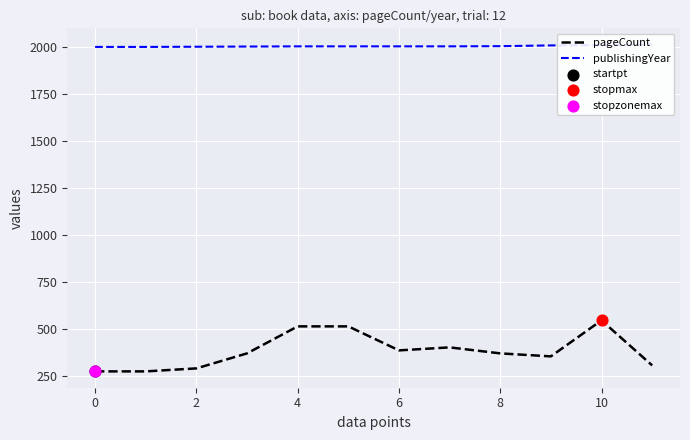

What is the maximum value for pageCount?

544